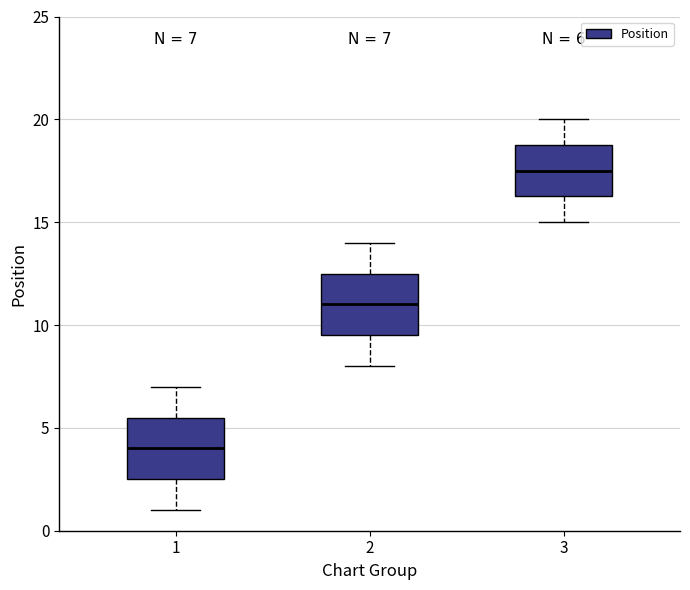

Which box's median line is the lowest?

1